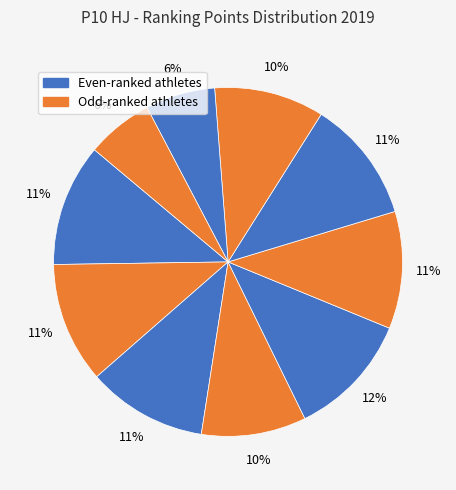

Count the number of slices in the pie.

10